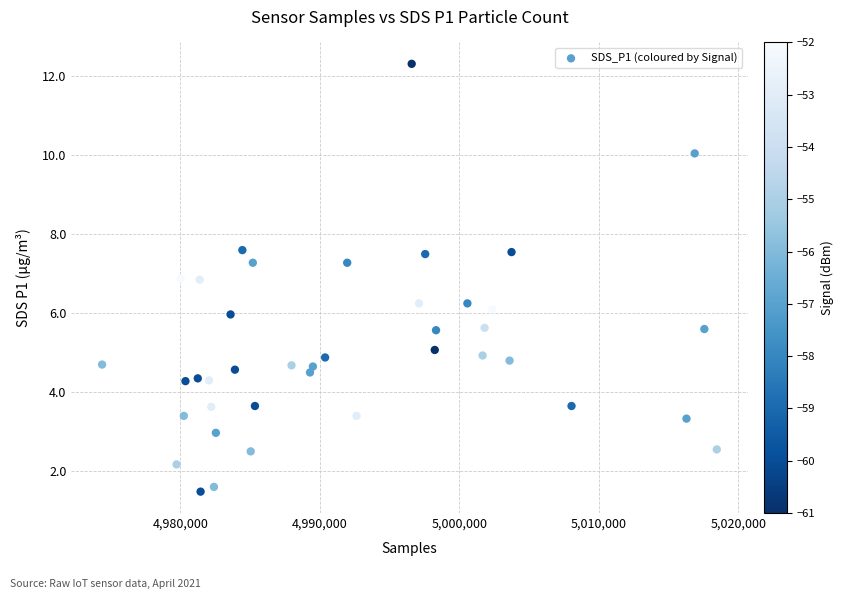

What is the range of X values (max minus min)?

44058.0